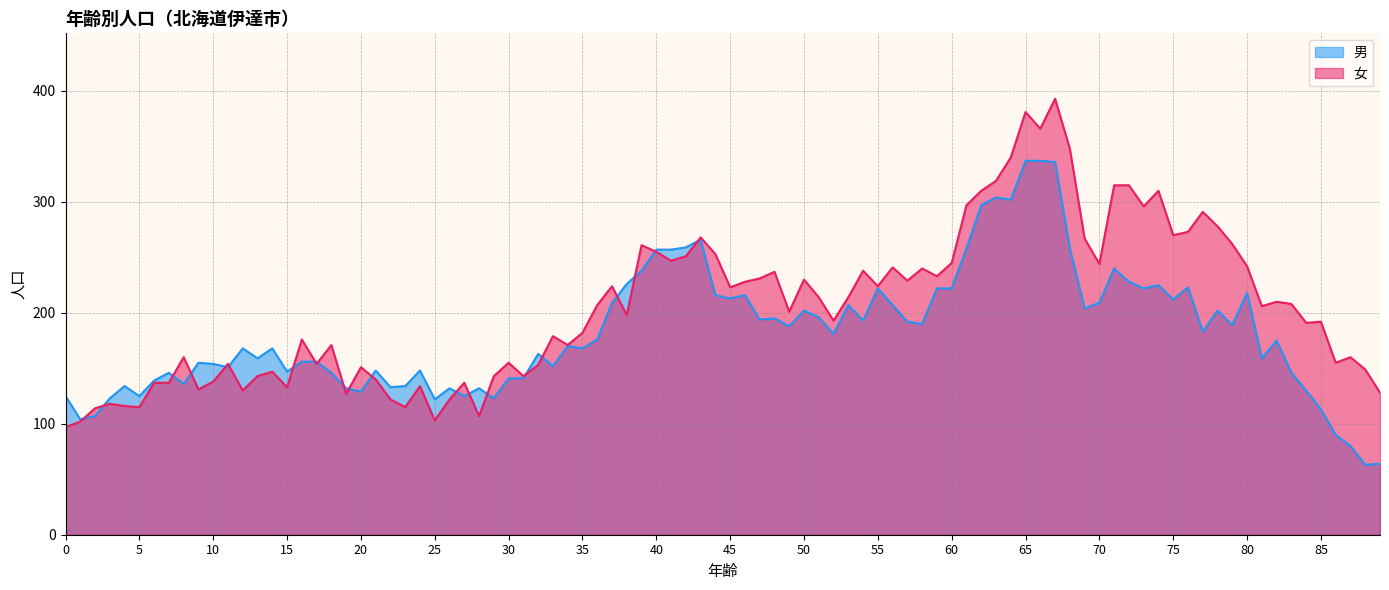

What is the maximum value shown in the chart?

393